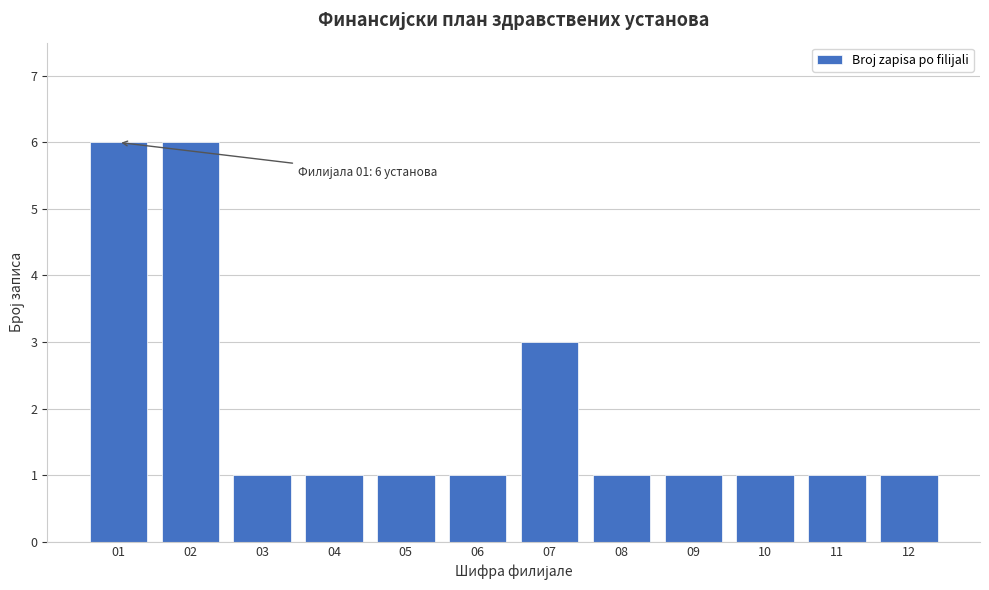

Reading left to right, what are all the values shown in this chart?

01=6	02=6	03=1	04=1	05=1	06=1	07=3	08=1	09=1	10=1	11=1	12=1